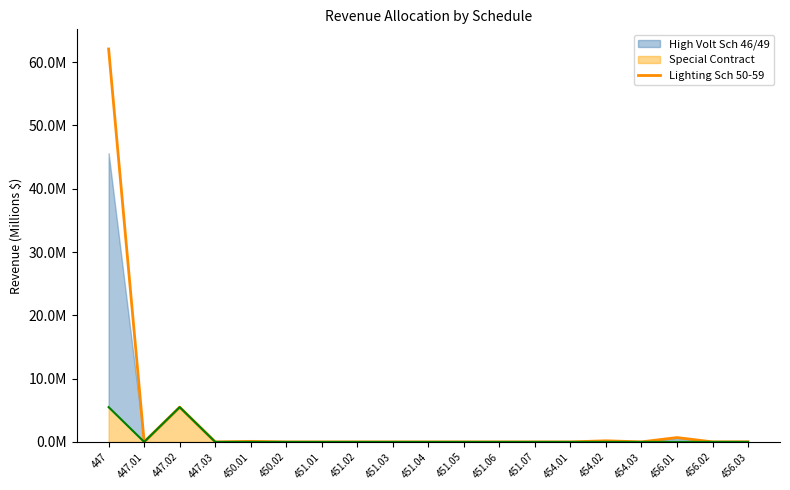

Where is the data nearest to the value 31?

447.02